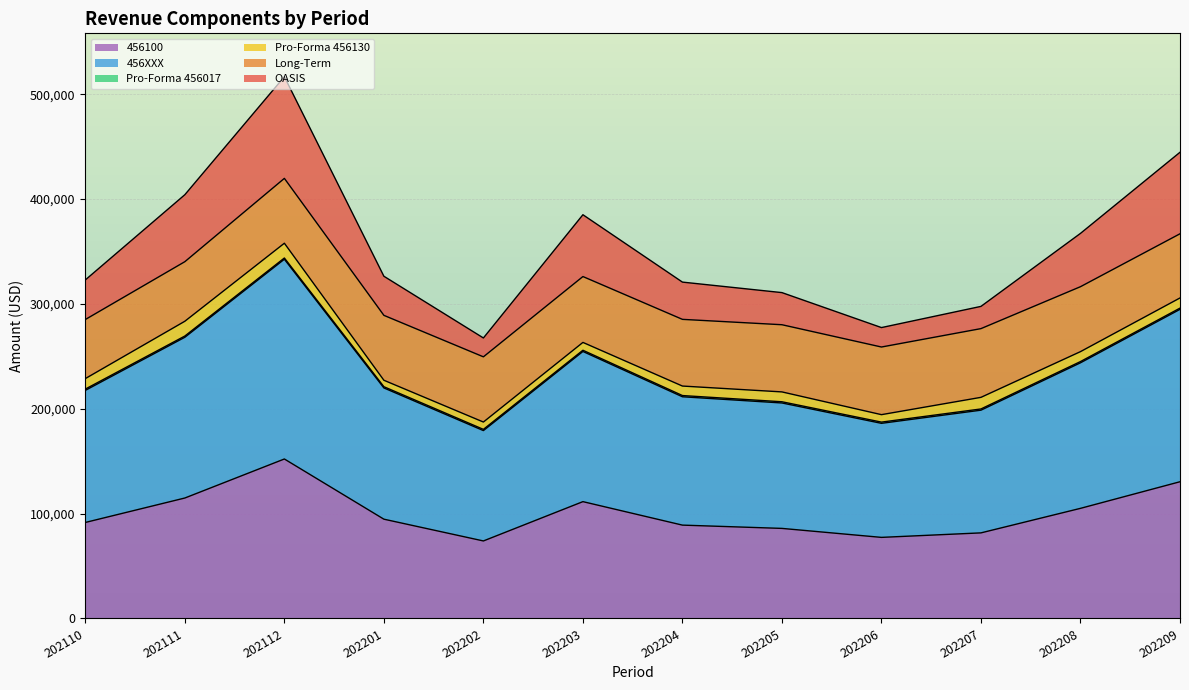

What is the maximum value for 456100?

152100.8